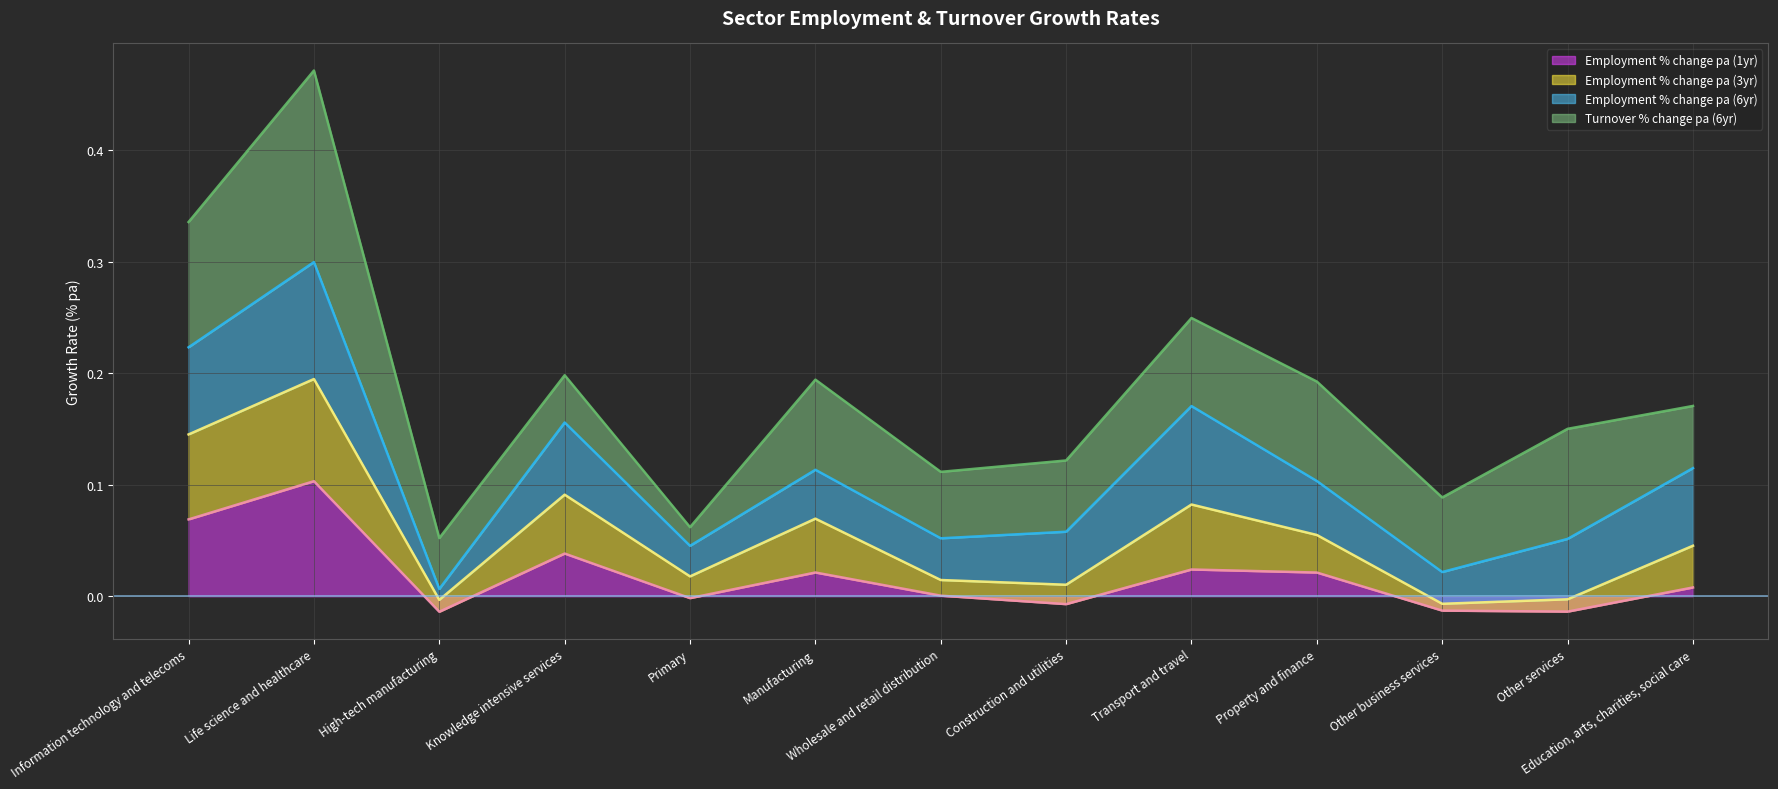

What is the difference between the Employment % change pa (1yr) values at Wholesale and retail distribution and Life science and healthcare?

0.1